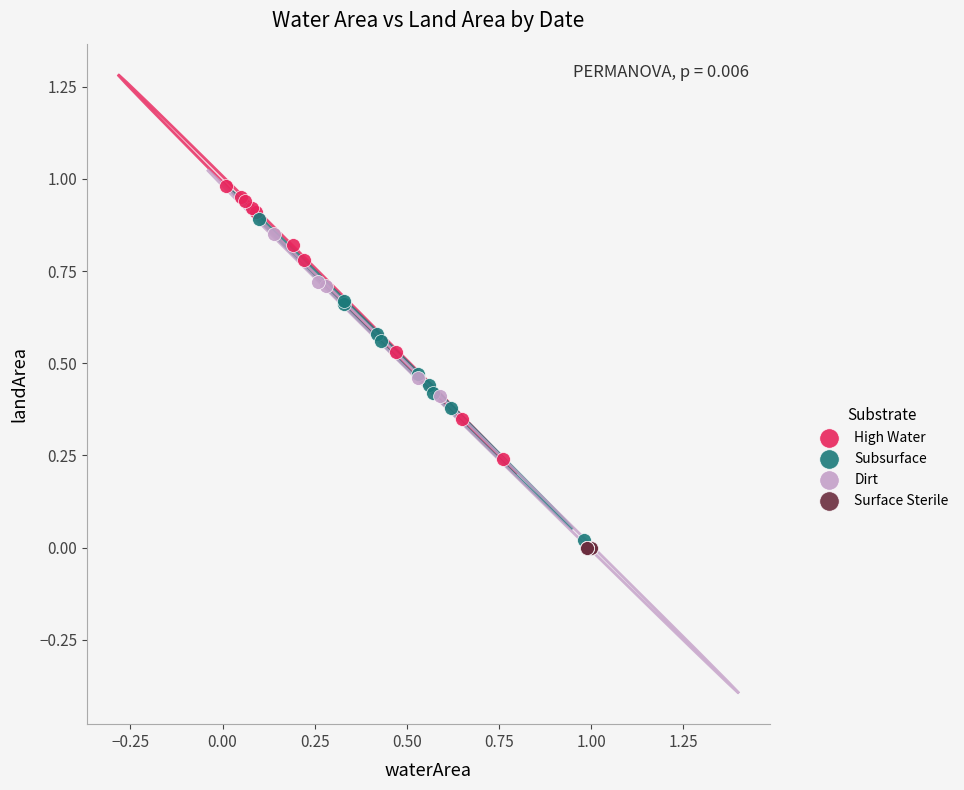

Which series reaches the maximum Y coordinate?

High Water